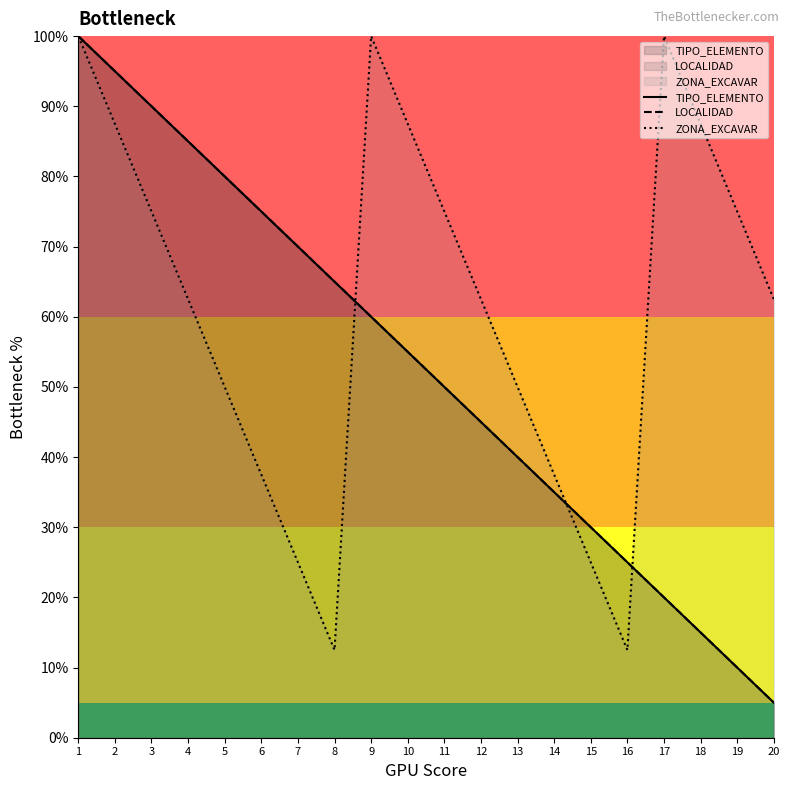

Is the value of TIPO_ELEMENTO at 8 greater than the value of LOCALIDAD at 7?

No